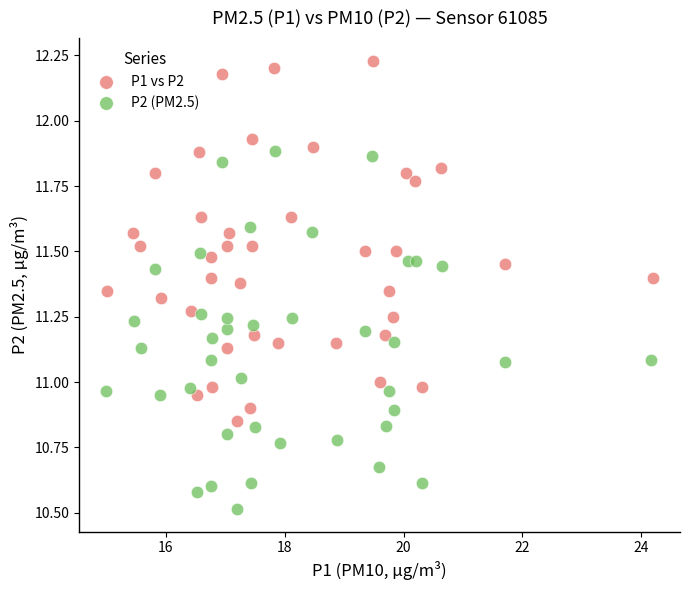

Which series contains the highest Y value?

P1 vs P2